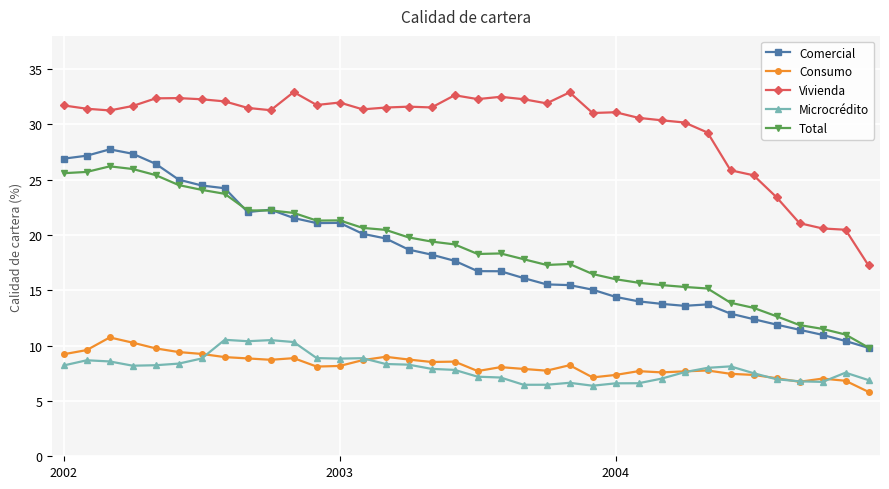

What is the smallest value displayed?

5.8